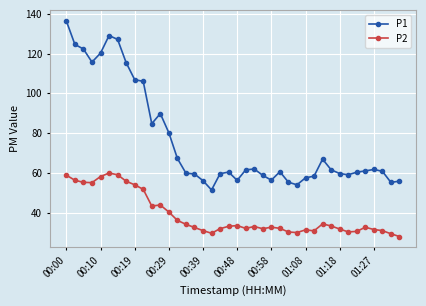

True or false: P1 and P2 intersect in this chart.

False